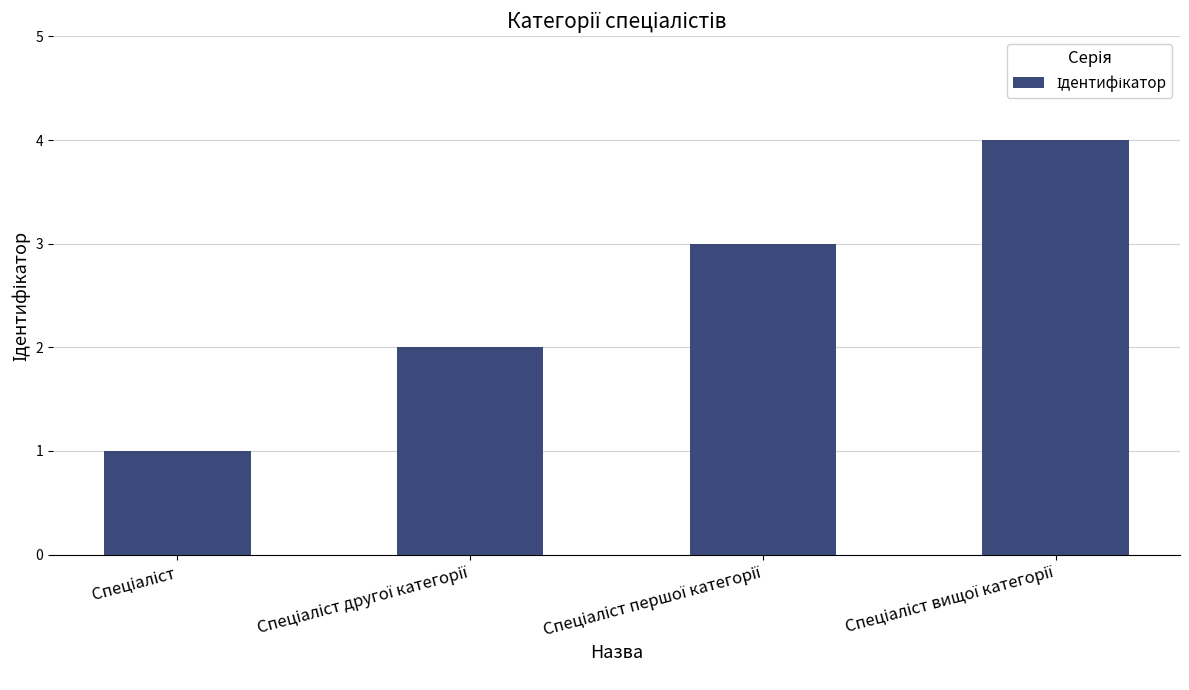

How many bars are there in total?

4